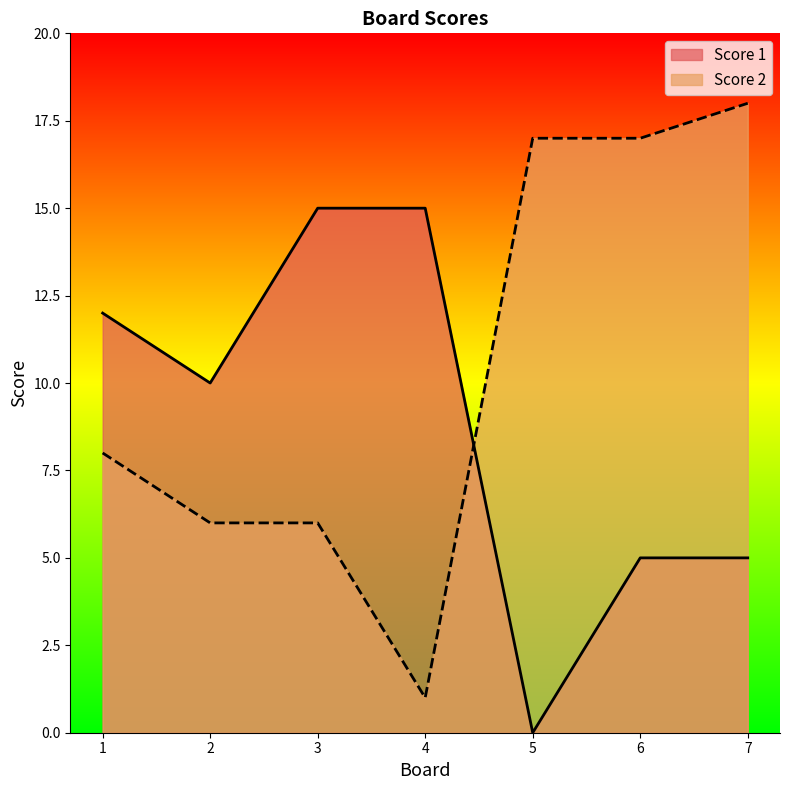

What is the spread (max minus min) of values at 6?

12